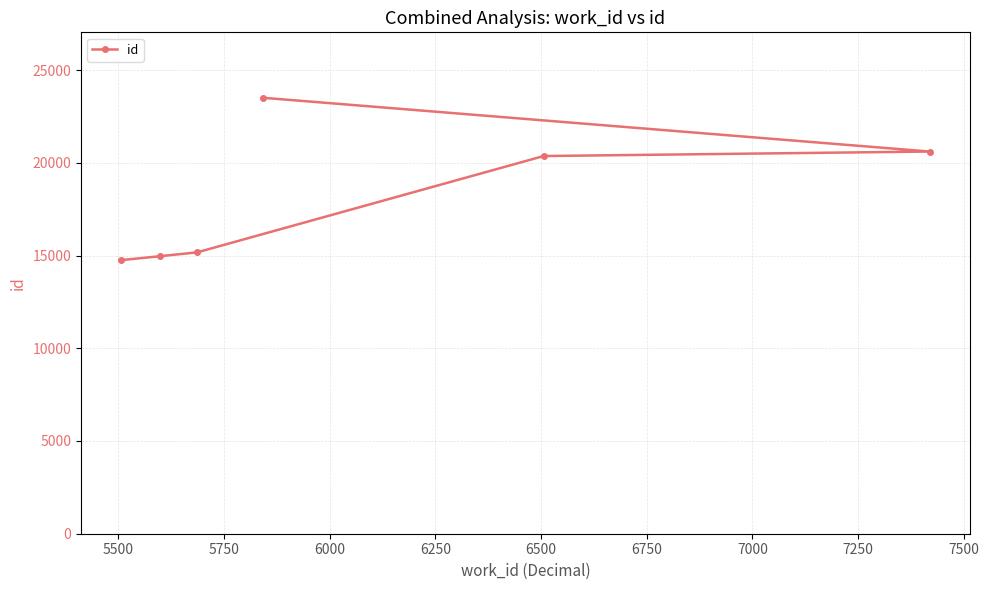

What is the smallest value displayed?

14754